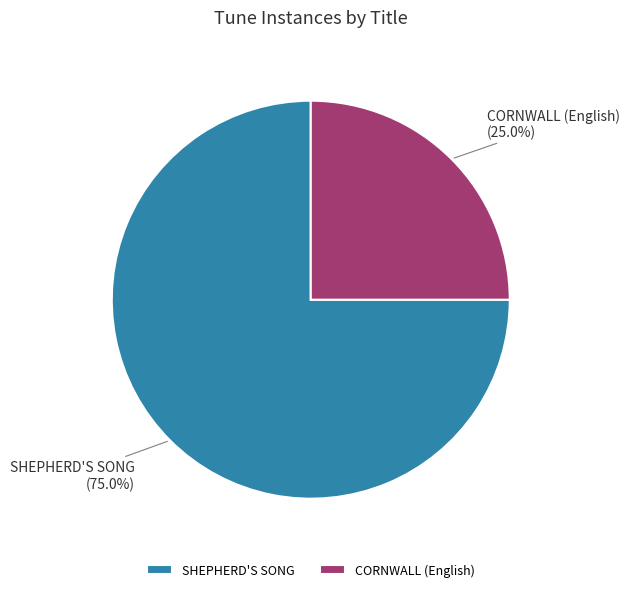

Which category has the smallest portion of the pie?

CORNWALL (English)